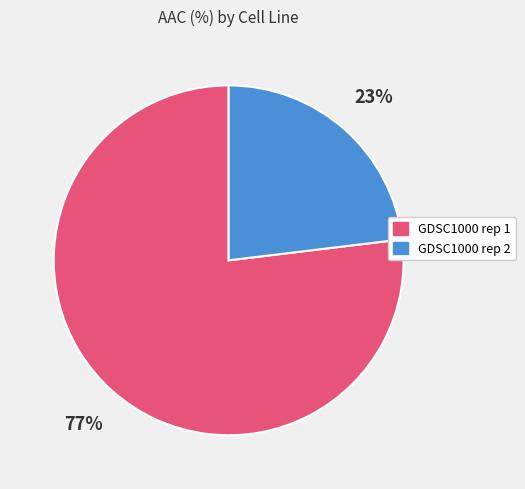

The GDSC1000 rep 1 slice represents 89% of the pie. True or false?

False